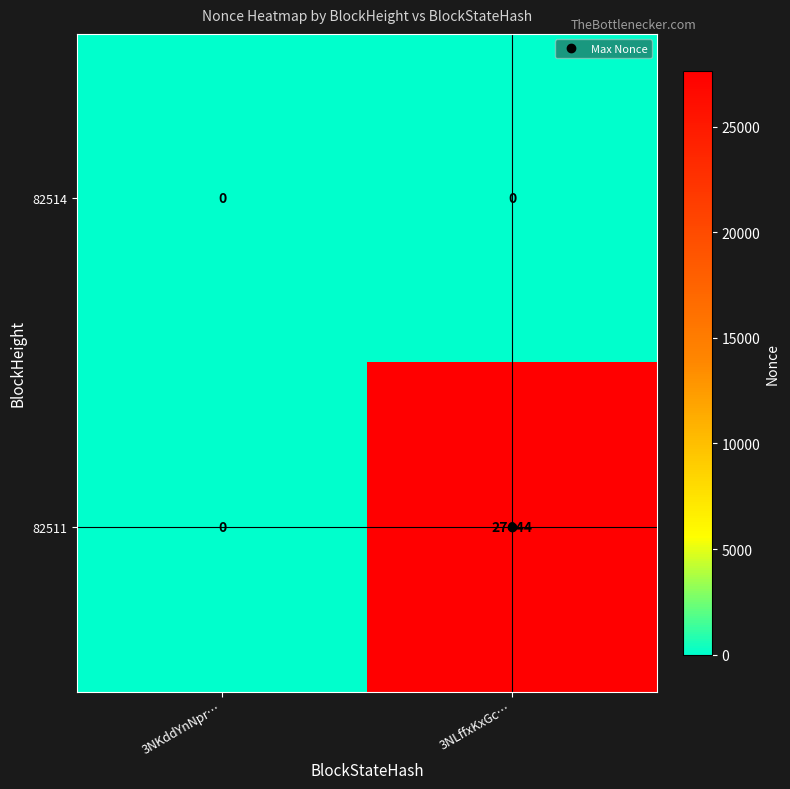

Rank the series at 3NLffxKxGc… from lowest to highest value.

82514, 82511